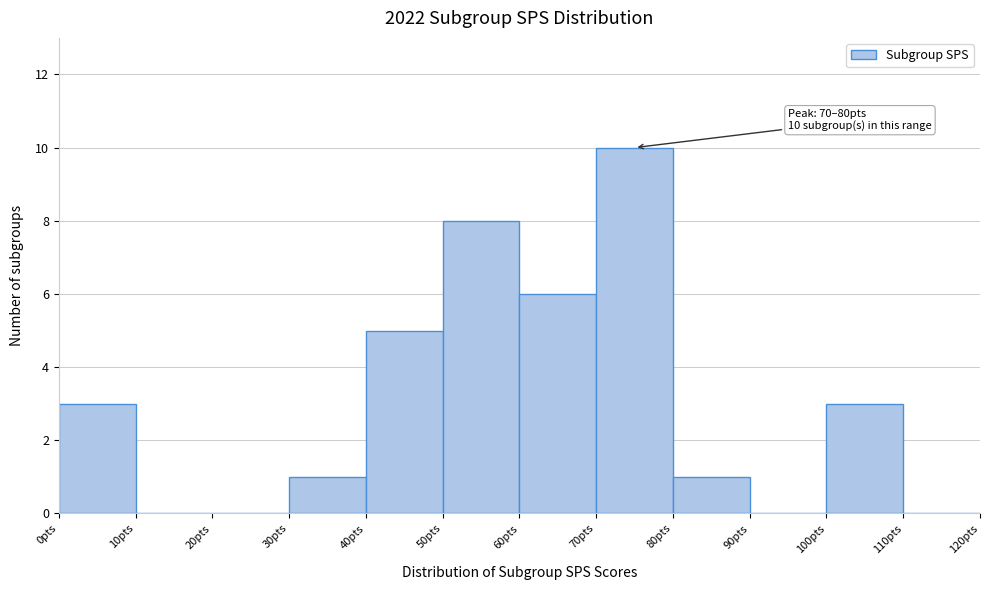

Which range on the x-axis has the tallest bar?

70 to 80